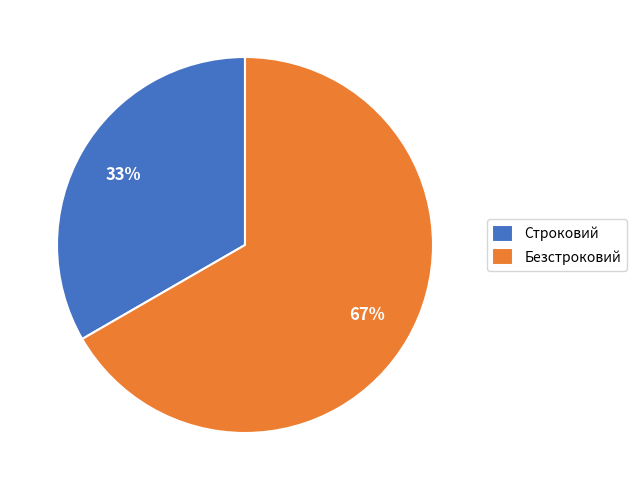

To the nearest percent, what is the combined percentage of Безстроковий and Строковий?

100%